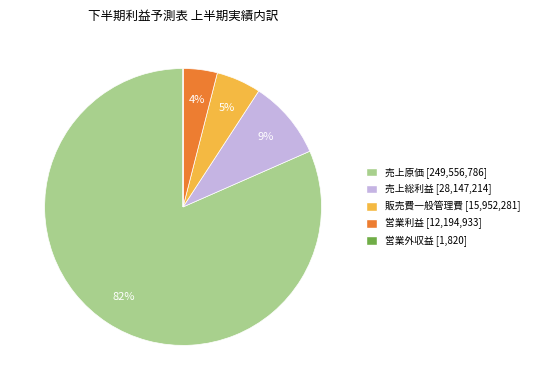

To the nearest percent, what is the average slice percentage?

20%